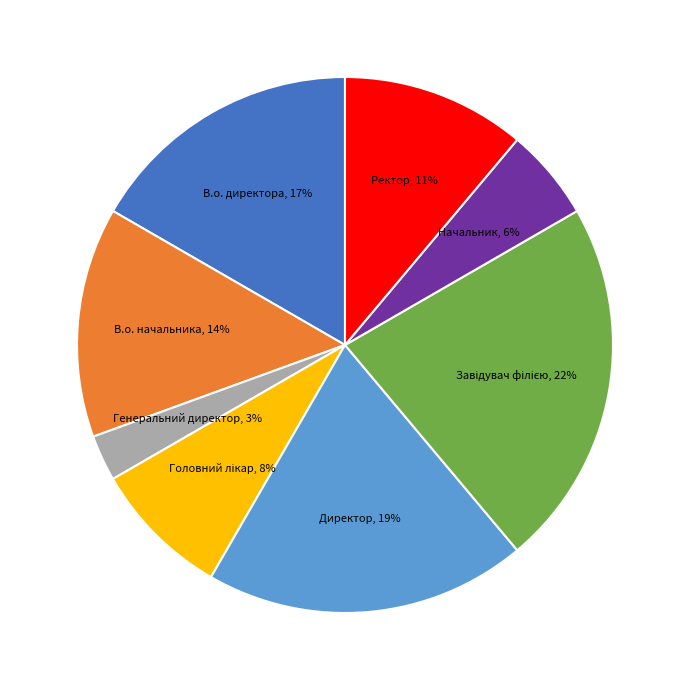

True or false: В.о. директора accounts for 17% of the total.

True